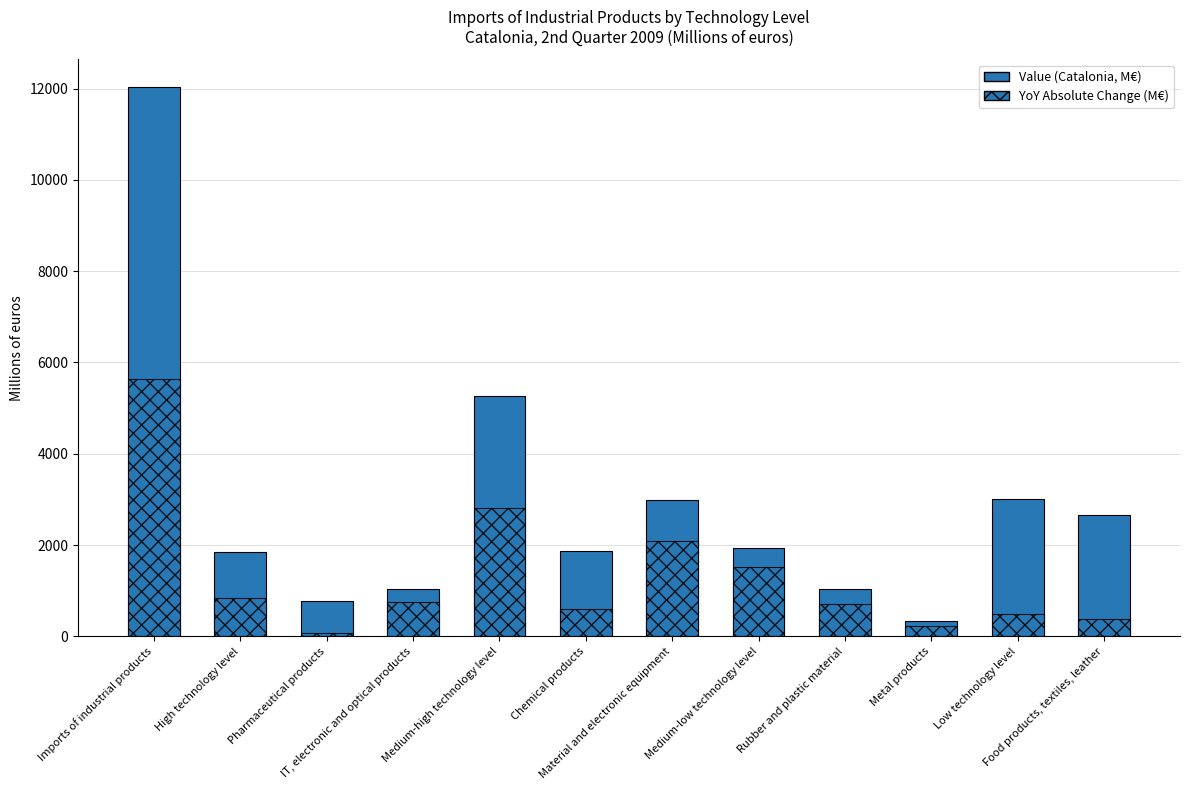

What is the label of the 7th bar from the left?

Material and electronic equipment